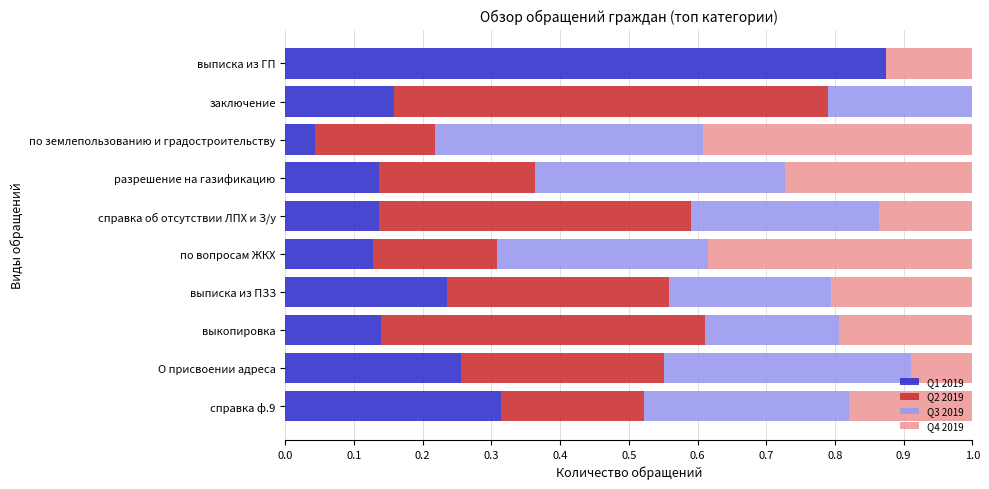

What is the sum of the Q1 2019 values at заключение and выписка из ГП?

1.0